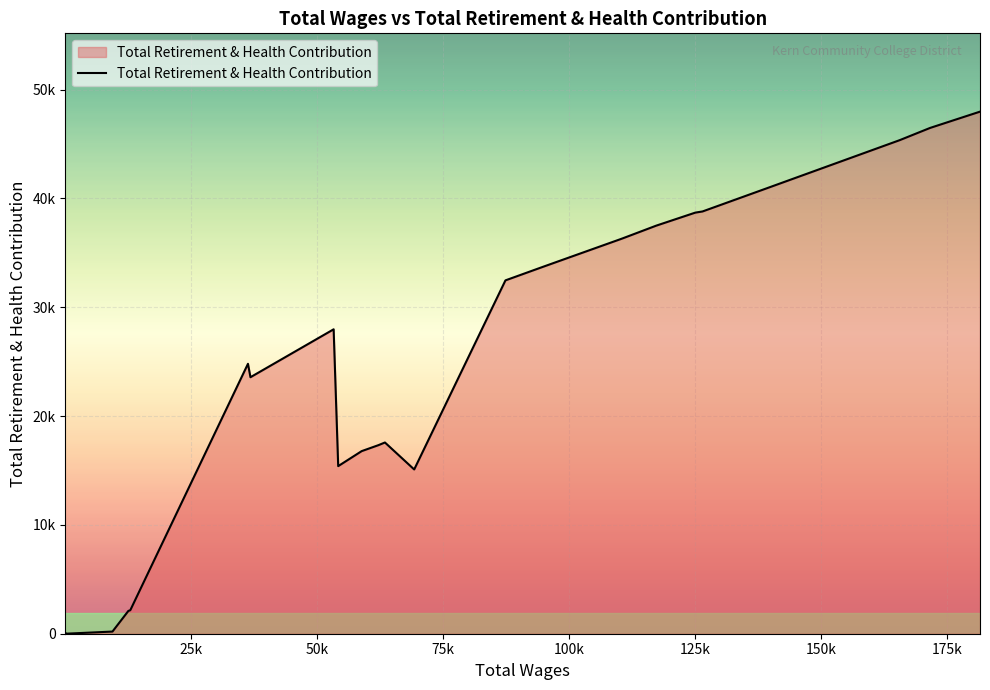

Approximately how many times larger is the value at 53308.0 compared to 120.0?

1332.2